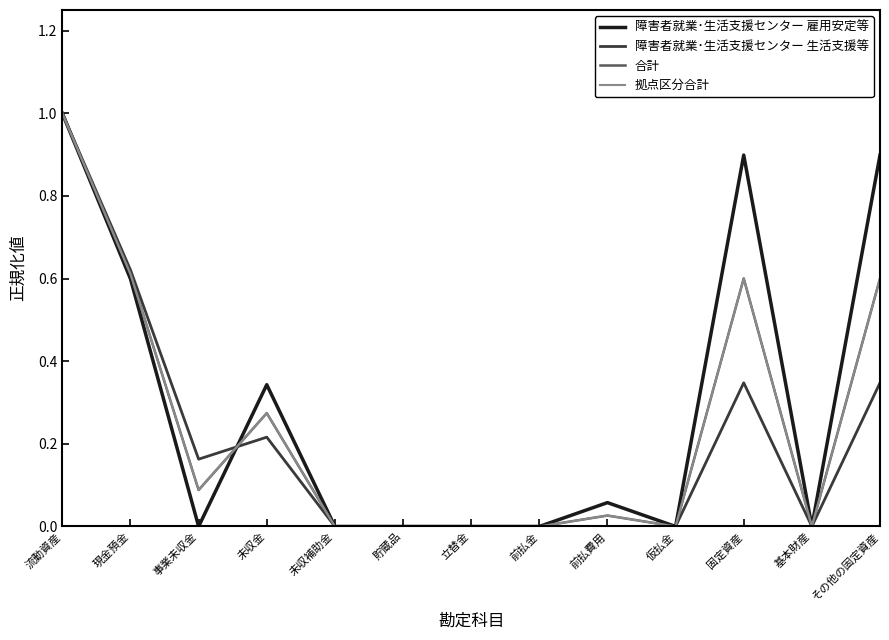

Does the chart have visible grid lines?

No